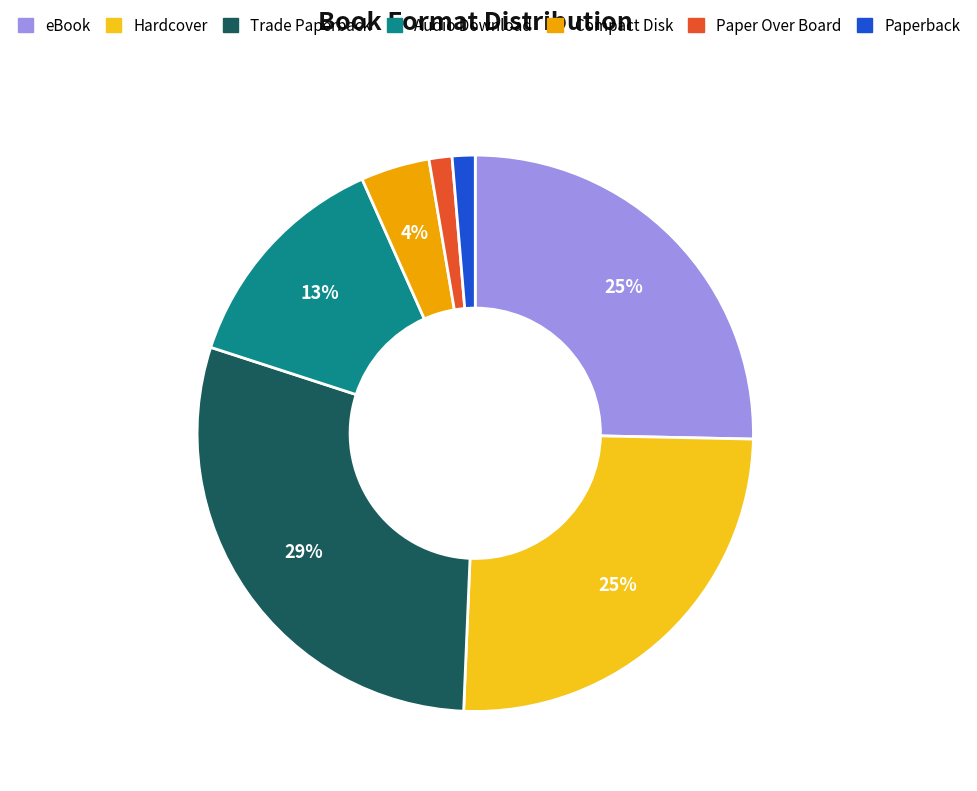

Does Paperback account for over 50% of the chart?

No